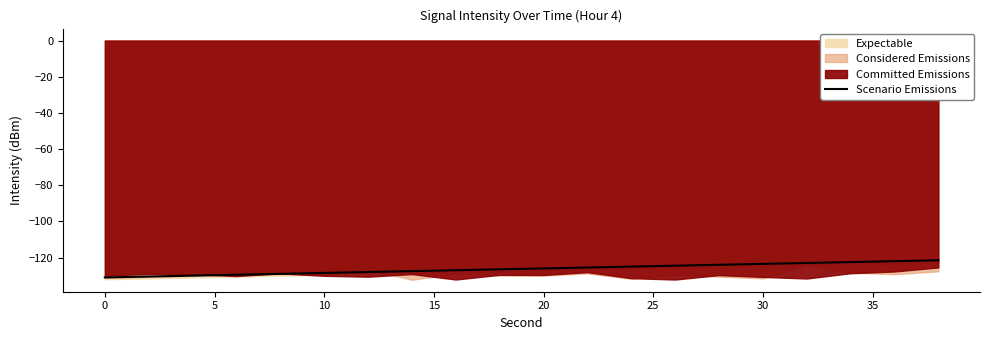

Is it true that Scenario Emissions equals -165.9 at 20?

False